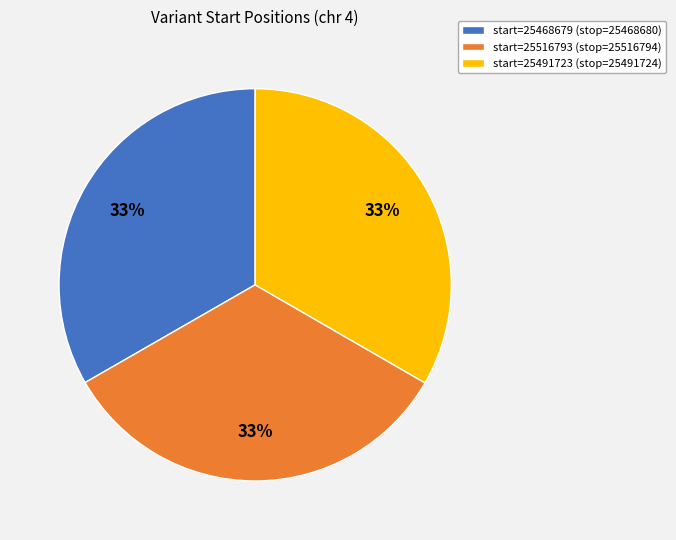

The start=25491723 (stop=25491724) slice represents 33% of the pie. True or false?

True